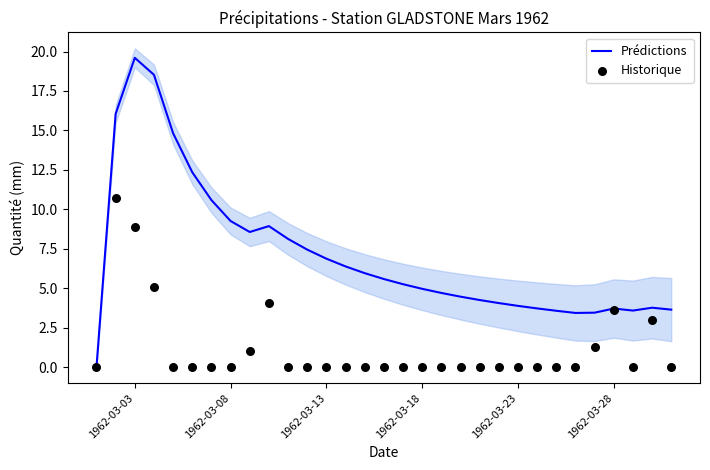

What is the highest value of the Prédictions series?

19.6